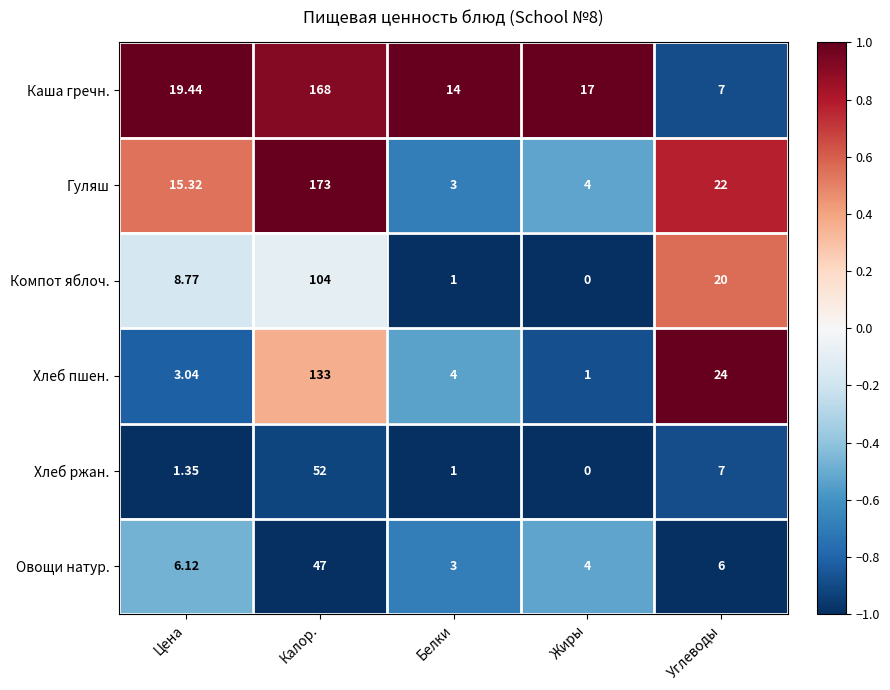

Where is Овощи натур. nearest to the value 25?

Цена